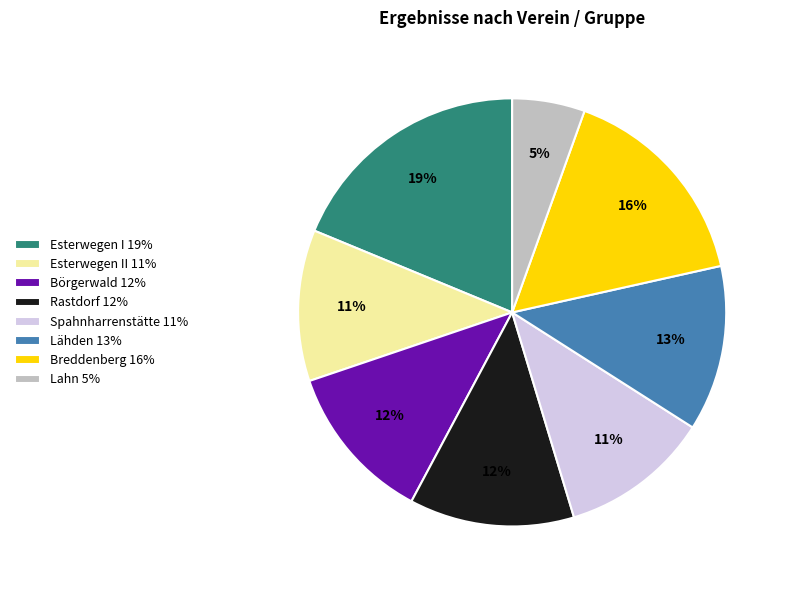

Which slice is the smallest?

Lahn 5%